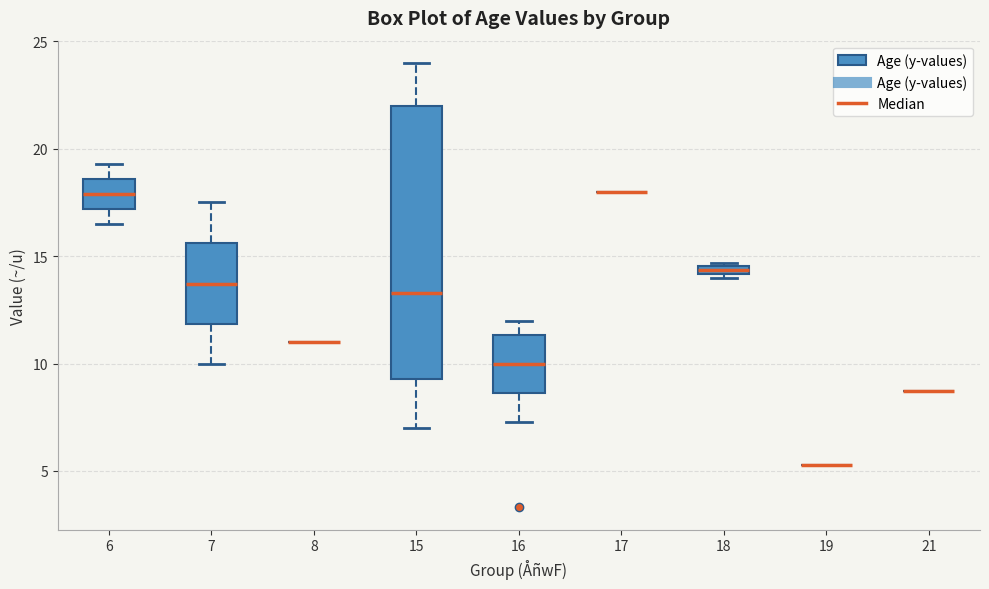

Which box is the tallest, from its lower edge to its upper edge?

15